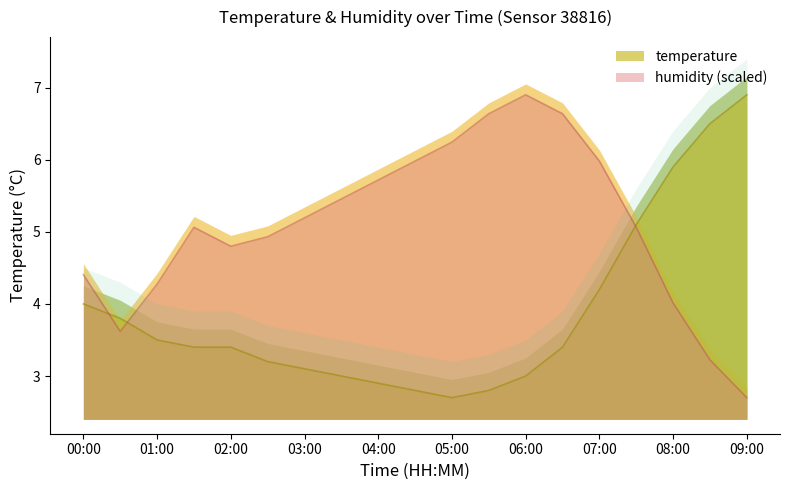

Where does the temperature series first go above 3?

00:00